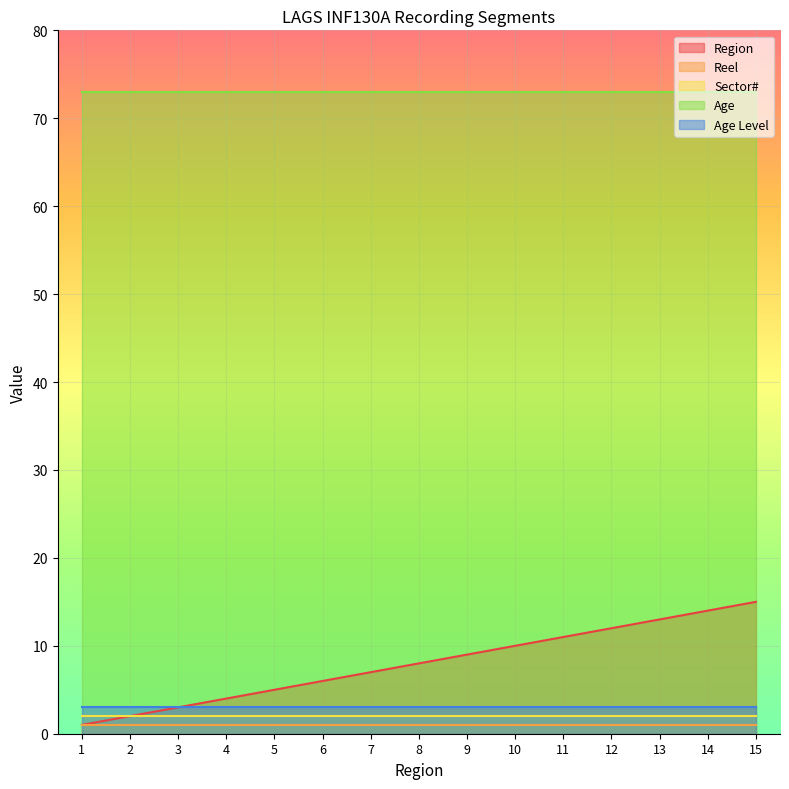

The value of Ethnicity at 4 is 1. True or false?

False